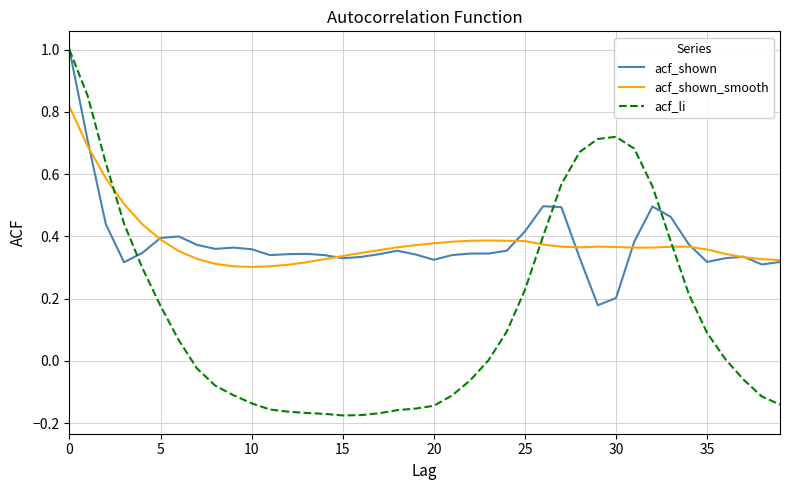

Which series has the widest spread of values?

acf_li